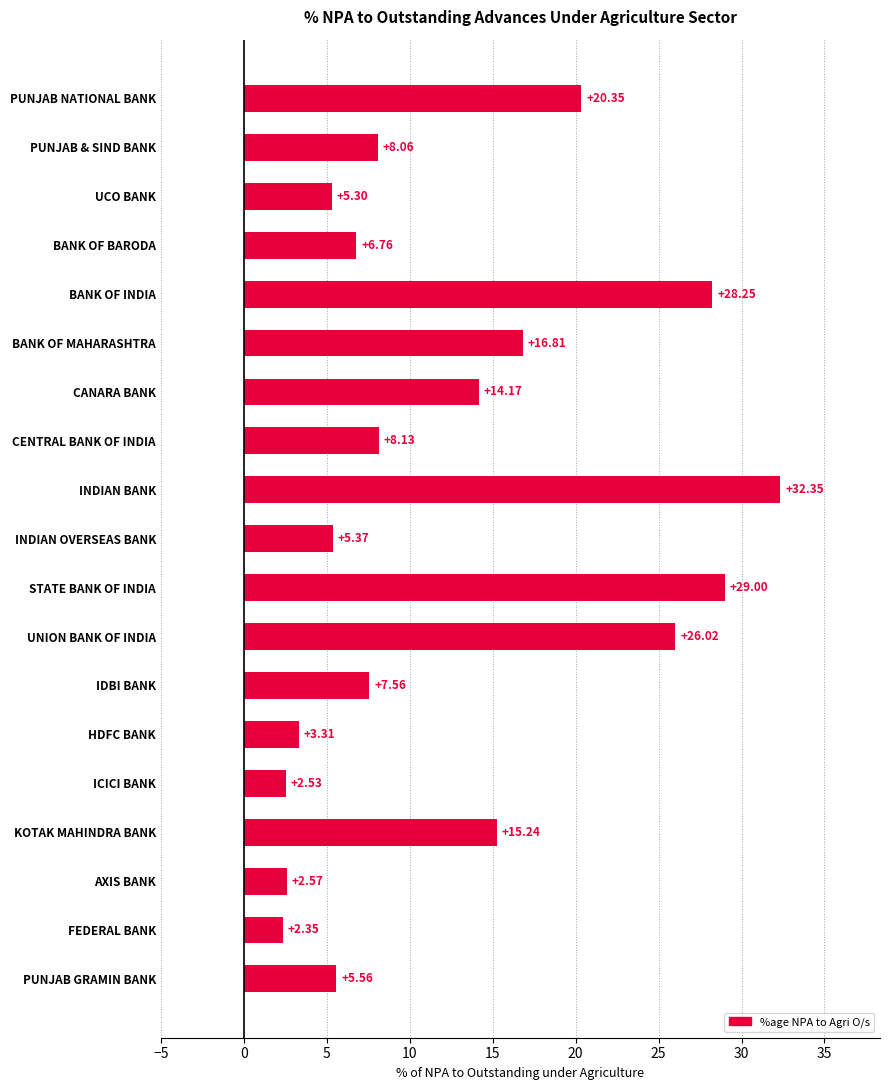

Between BANK OF BARODA and UNION BANK OF INDIA, which is larger?

UNION BANK OF INDIA